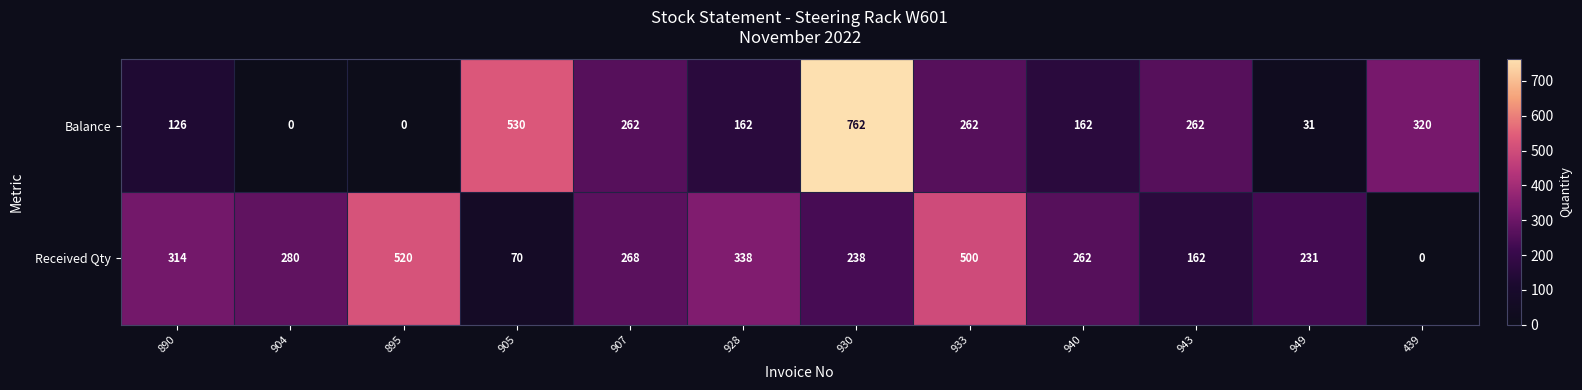

What is the highest value of the Received Qty series?

520